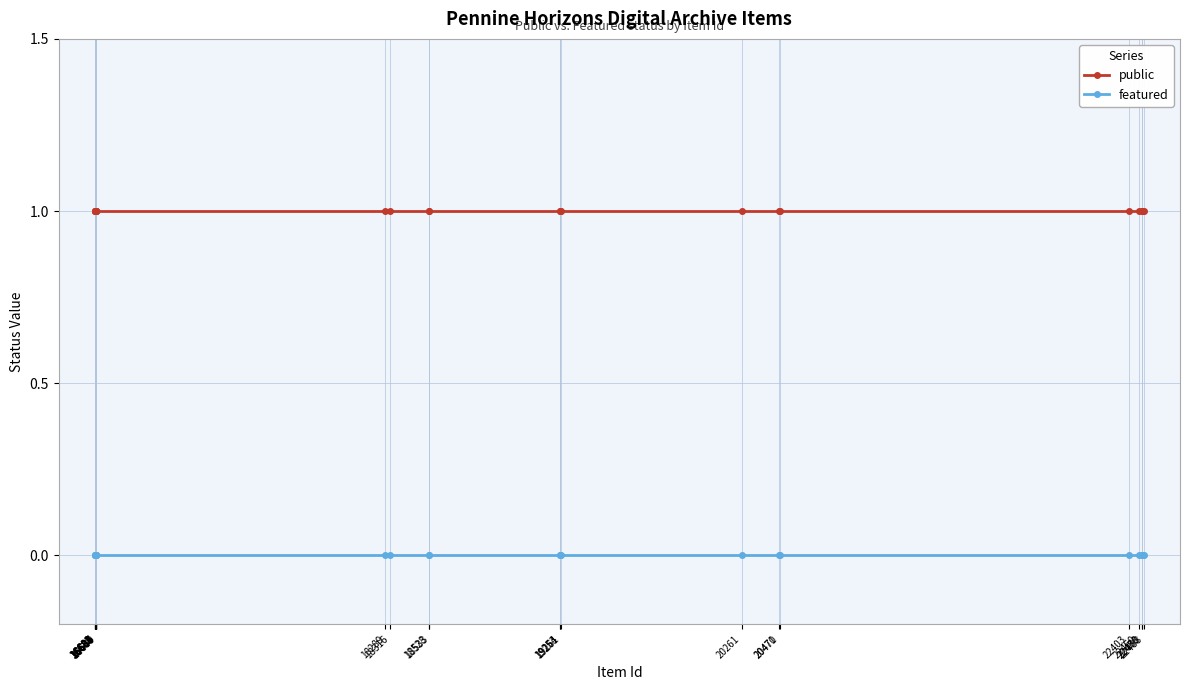

Rank the series by their maximum value, from highest to lowest.

public, featured